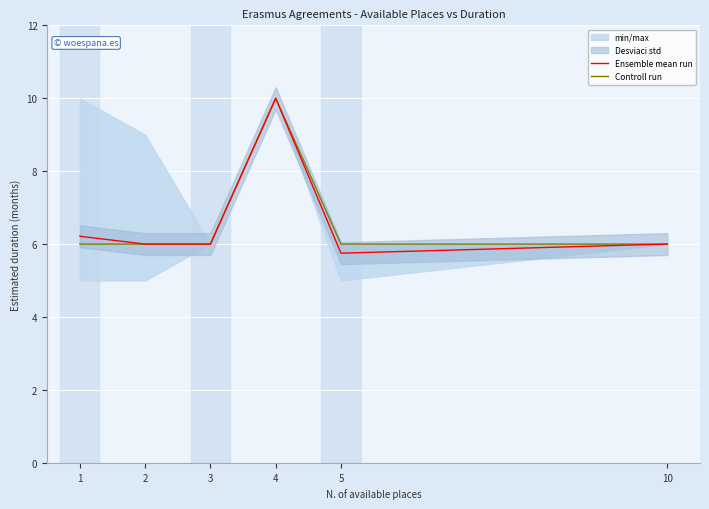

What is the spread (max minus min) of values at 1?

0.2